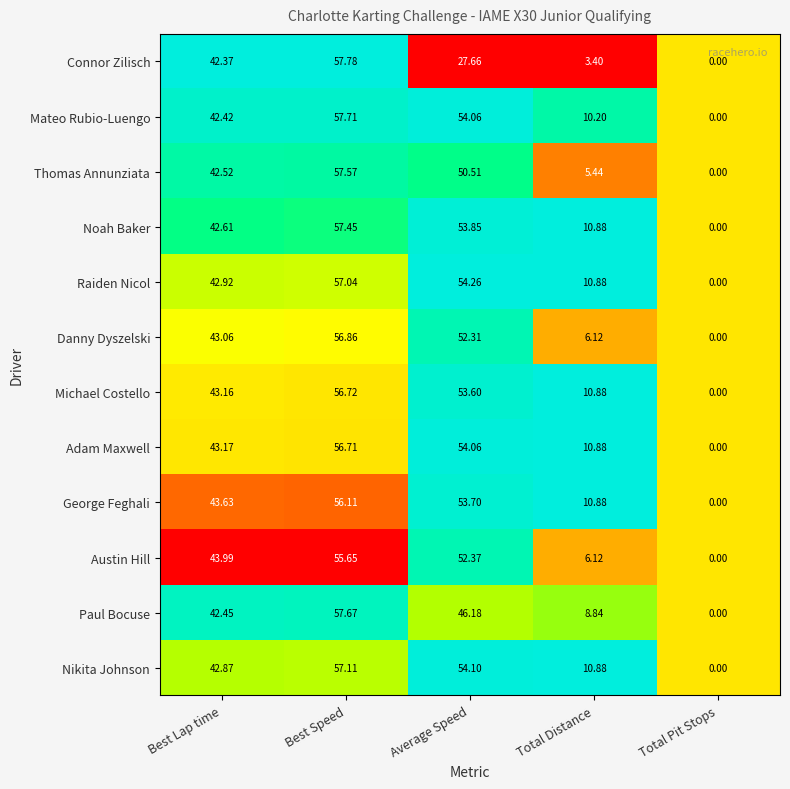

Which label corresponds to the largest value in the chart?

Best Speed